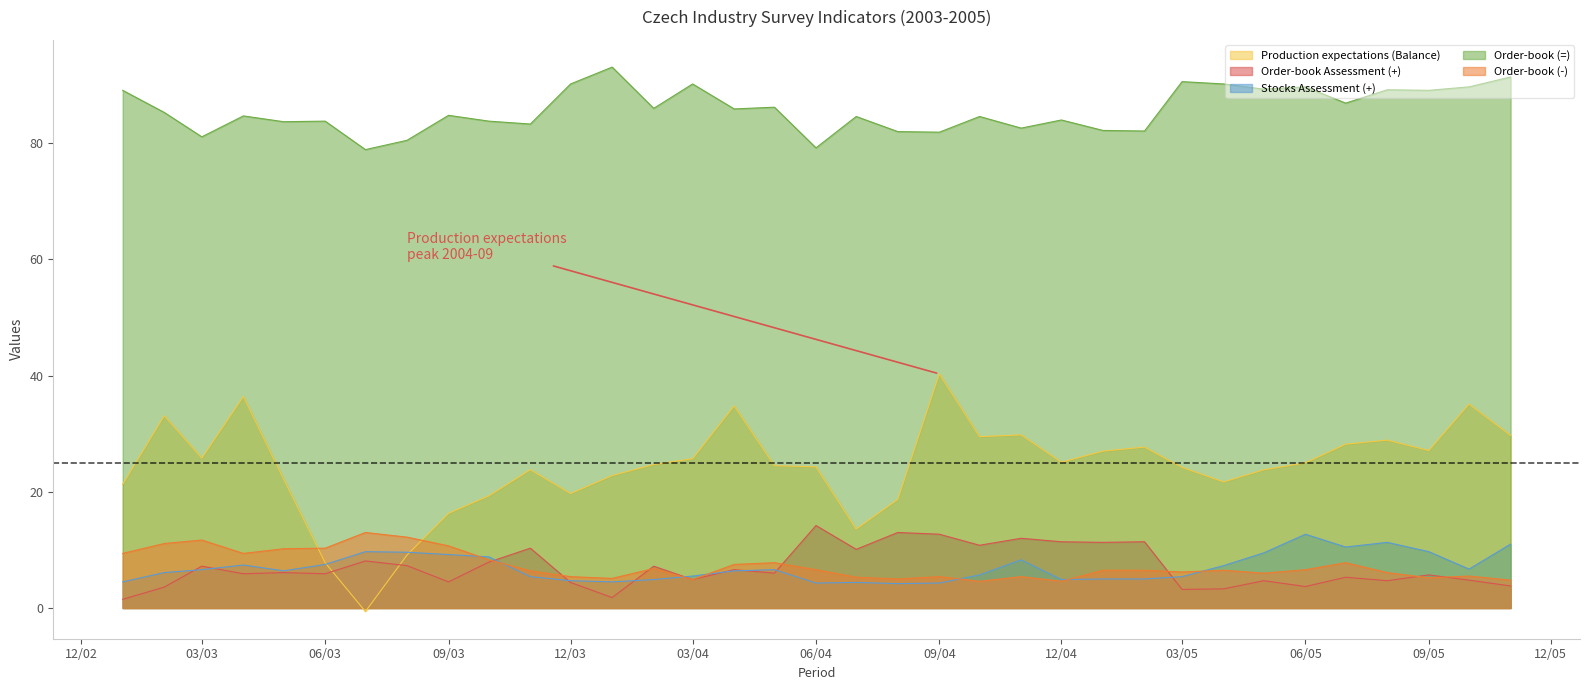

In Order-book (-), how many points are higher than both neighbors (excluding endpoints)?

9